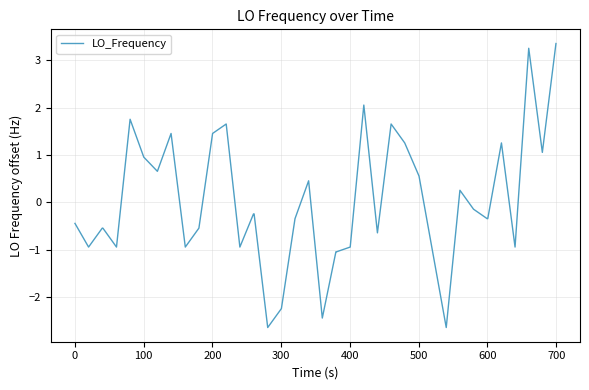

What is the greatest value displayed?

3.4